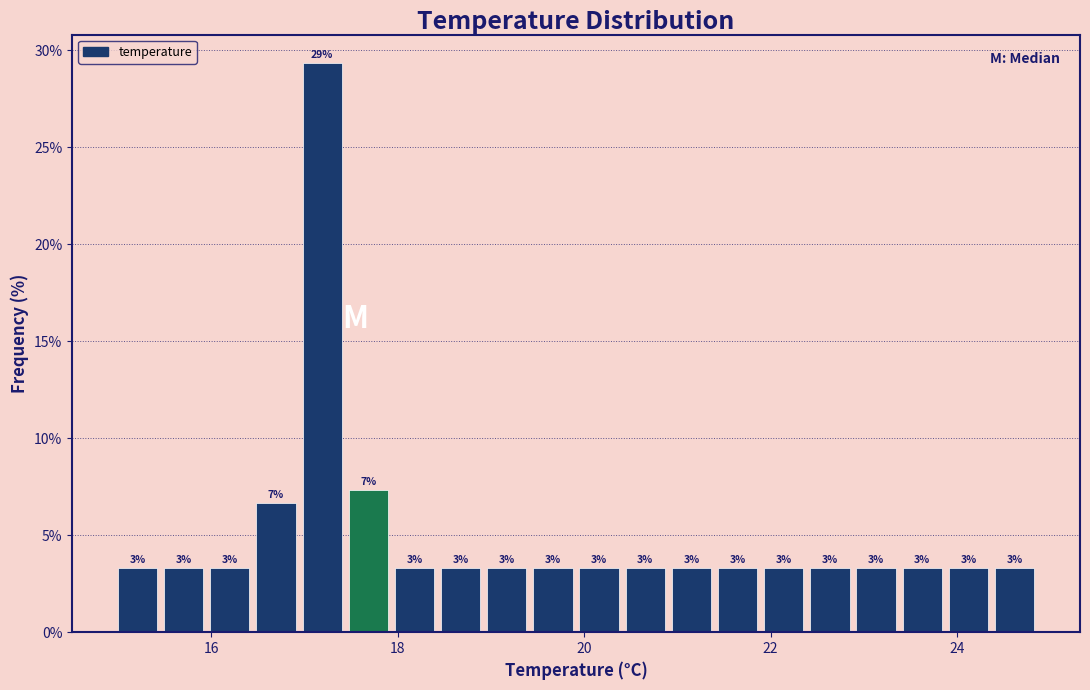

Around what value on the x-axis is the tallest bar? Give the approximate position of its centre, as read against the axis.

17.2